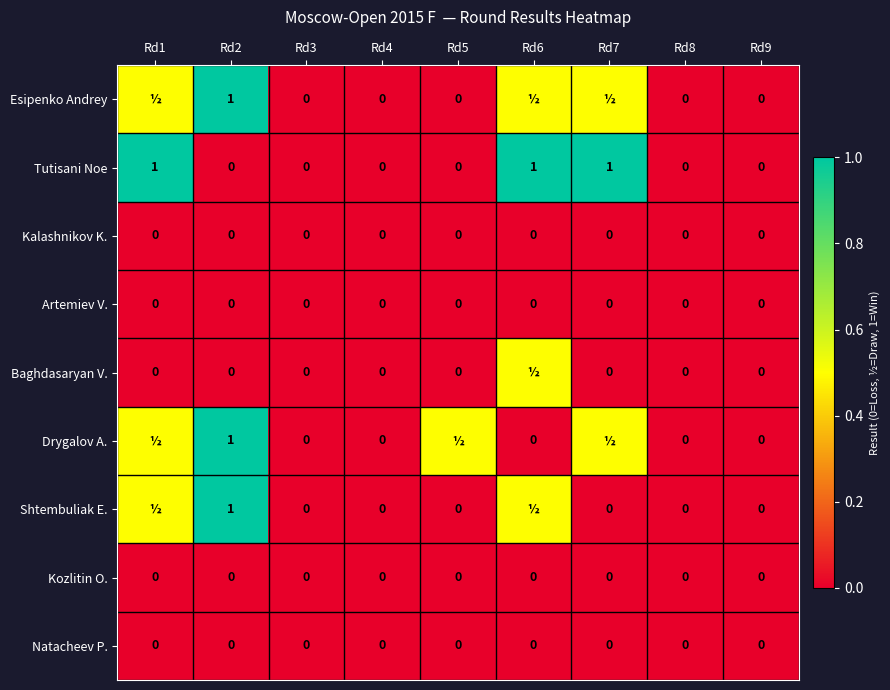

At how many categories does at least one series exceed 0?

5